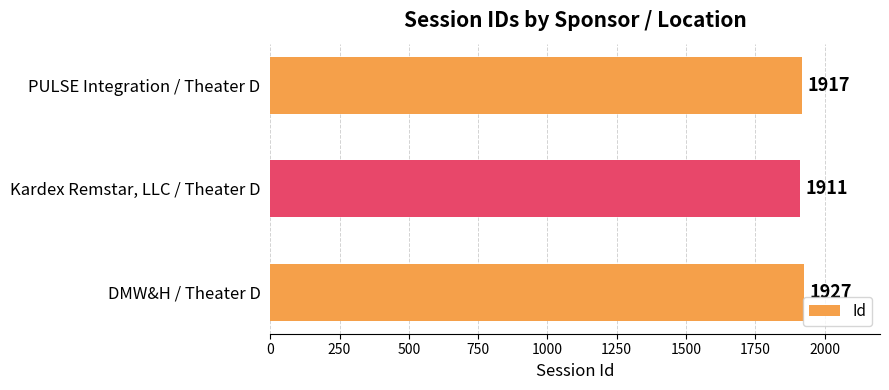

Where is the data nearest to the value 1919?

PULSE Integration / Theater D